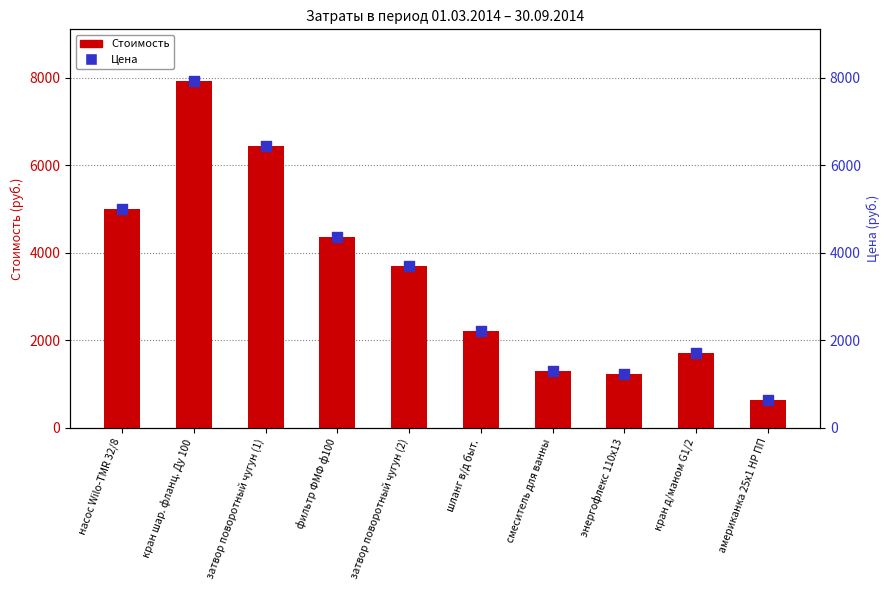

At which category is the sum across all series the highest?

кран шар. фланц. Ду 100